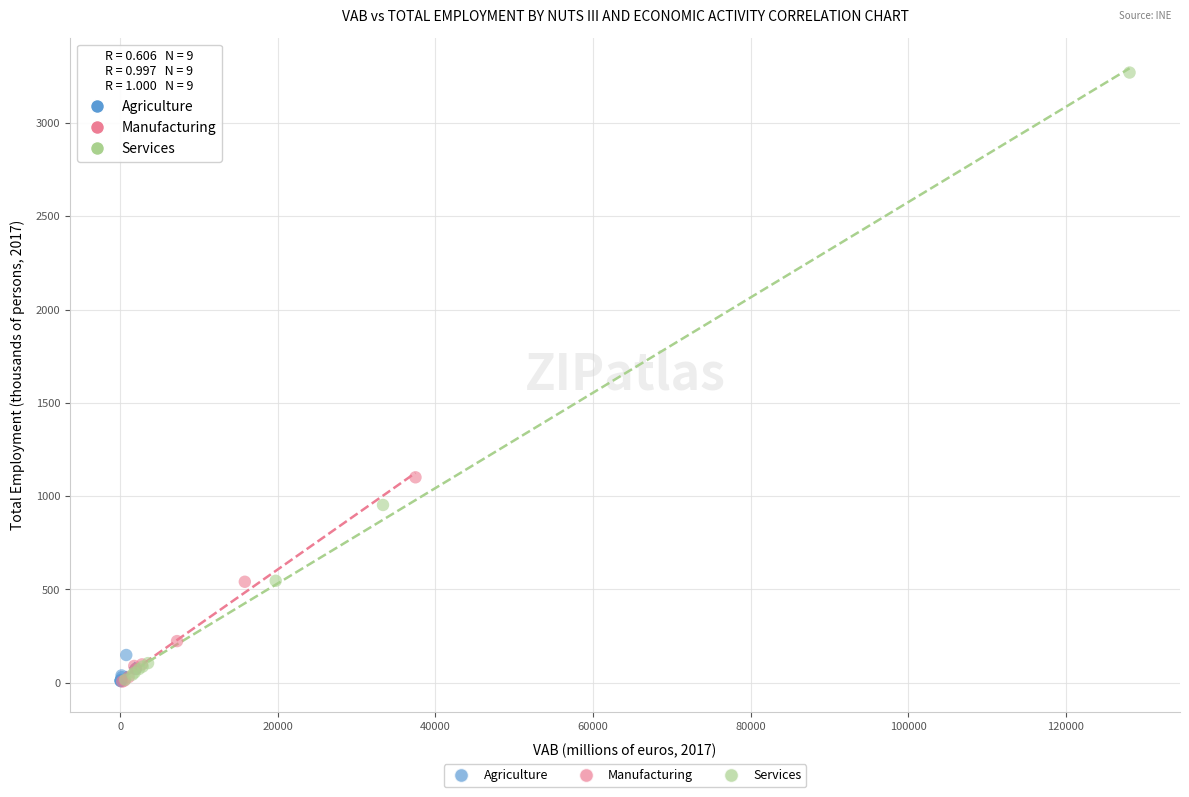

Which series contains the highest Y value?

Services